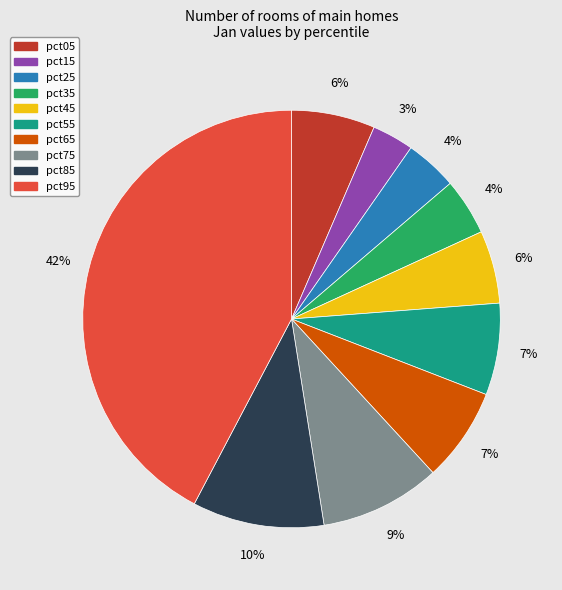

Does pct65 account for over 50% of the chart?

No